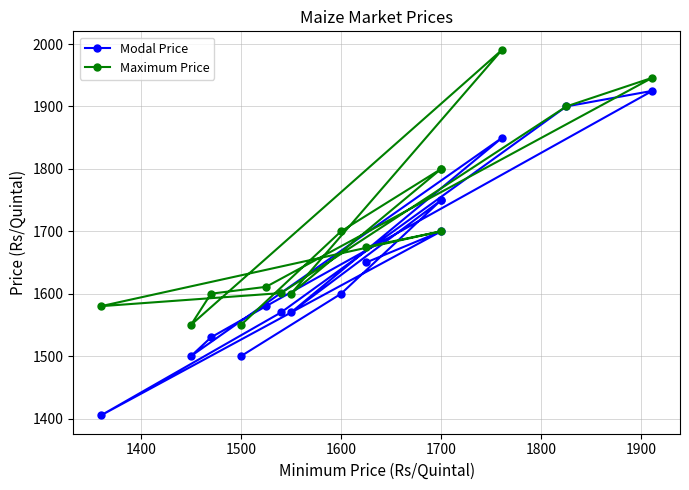

At how many categories does at least one series exceed 1472?

15